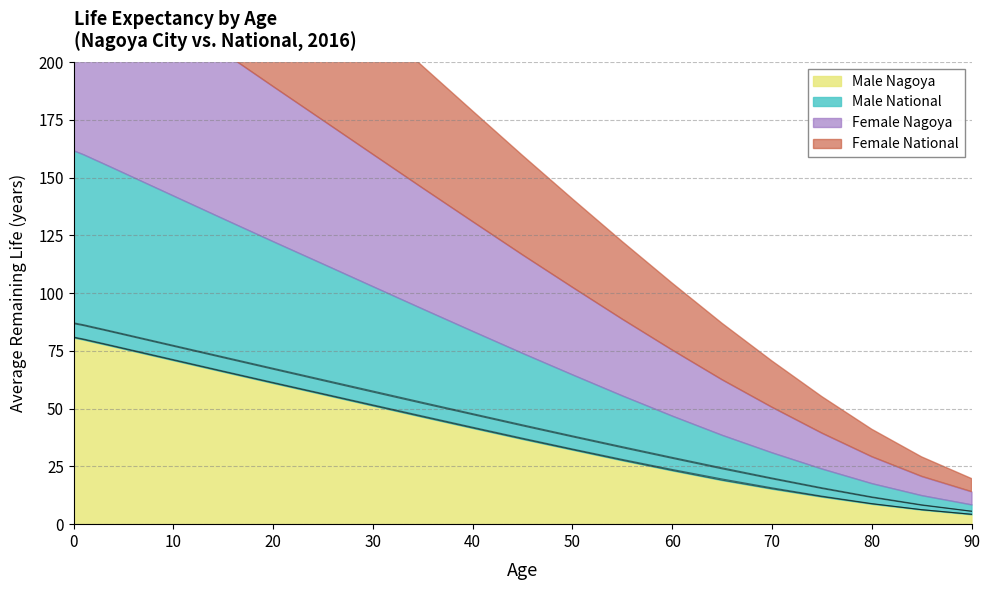

Reading left to right, list all the values displayed in this chart.

Male Nagoya: 0=80.8	1=79.9	2=78.9	3=77.9	4=76.9	5=75.9	10=71.0	15=66.0	20=61.1	25=56.2	30=51.3	35=46.4	40=41.6	45=36.8	50=32.2	55=27.6	60=23.2	65=19.1	70=15.3	75=11.9	80=8.8	85=6.3	90=4.3
Male National: 0=81.0	1=80.1	2=79.2	3=78.2	4=77.2	5=76.2	10=71.2	15=66.3	20=61.3	25=56.5	30=51.6	35=46.8	40=42.0	45=37.2	50=32.5	55=28.0	60=23.7	65=19.6	70=15.7	75=12.1	80=8.9	85=6.3	90=4.3
Female Nagoya: 0=86.8	1=85.9	2=84.9	3=84.0	4=83.0	5=82.0	10=77.0	15=72.0	20=67.0	25=62.1	30=57.2	35=52.2	40=47.4	45=42.5	50=37.8	55=33.1	60=28.5	65=23.9	70=19.6	75=15.4	80=11.6	85=8.2	90=5.6
Female National: 0=87.1	1=86.3	2=85.3	3=84.3	4=83.4	5=82.4	10=77.4	15=72.4	20=67.5	25=62.5	30=57.6	35=52.7	40=47.8	45=43.0	50=38.2	55=33.5	60=28.9	65=24.4	70=20.0	75=15.8	80=11.8	85=8.4	90=5.6